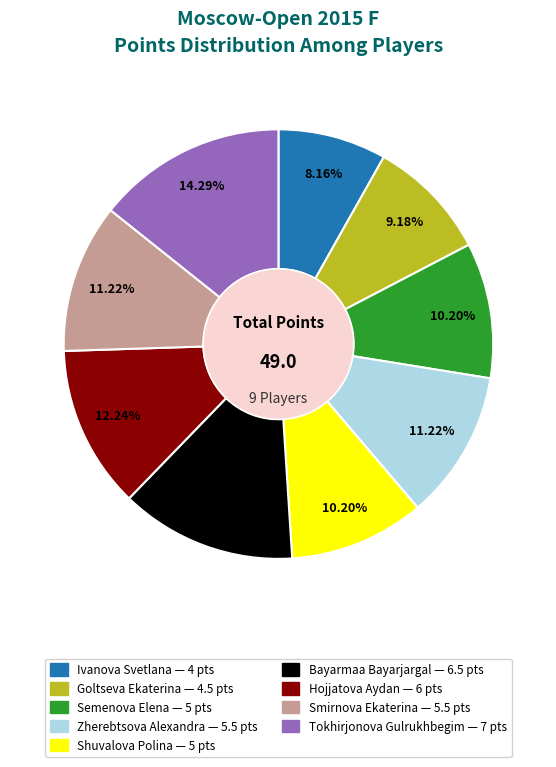

Combined, do Tokhirjonova Gulrukhbegim and Smirnova Ekaterina account for over 50%?

No